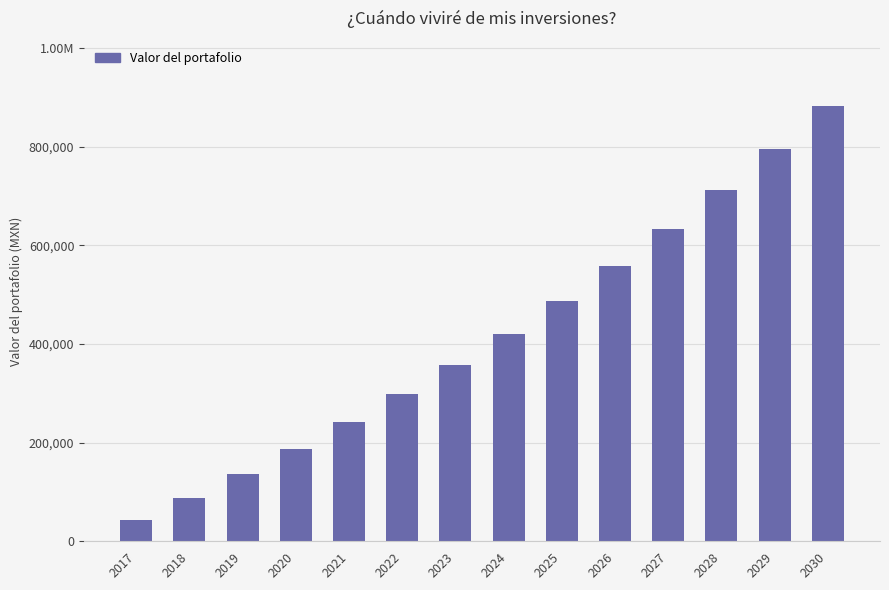

Where does the data first go above 420875?

2024